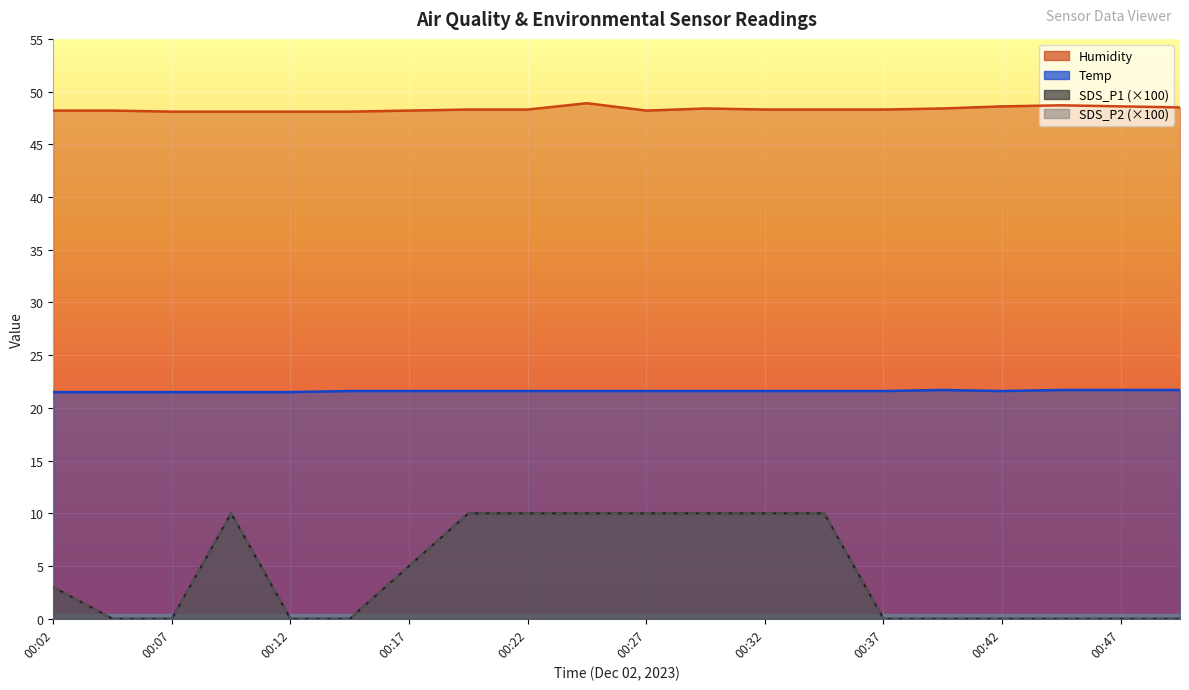

Does the chart display data point markers on the line(s)?

No